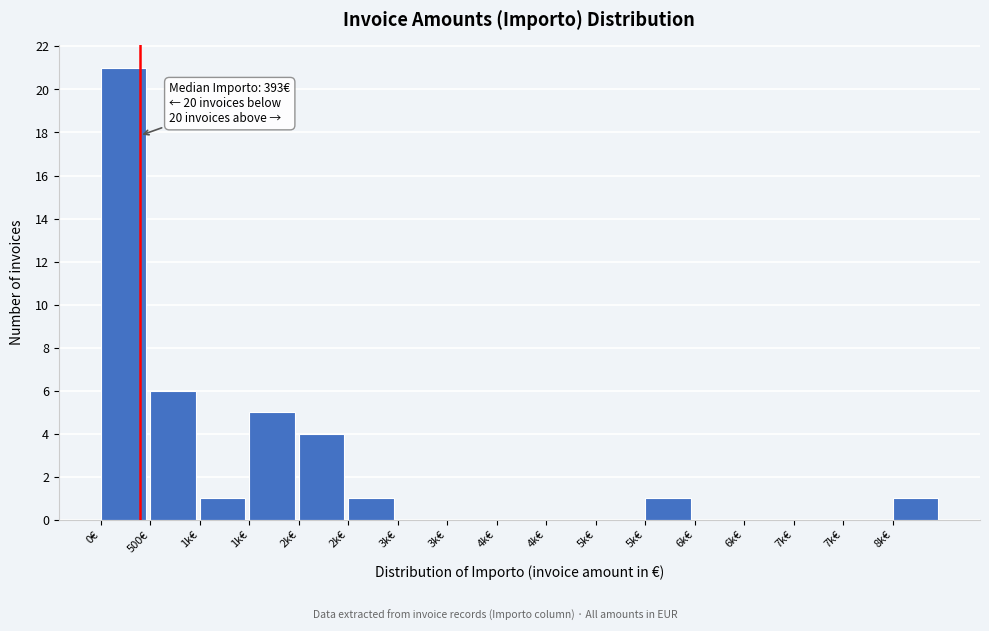

How many data points does each series have?

17